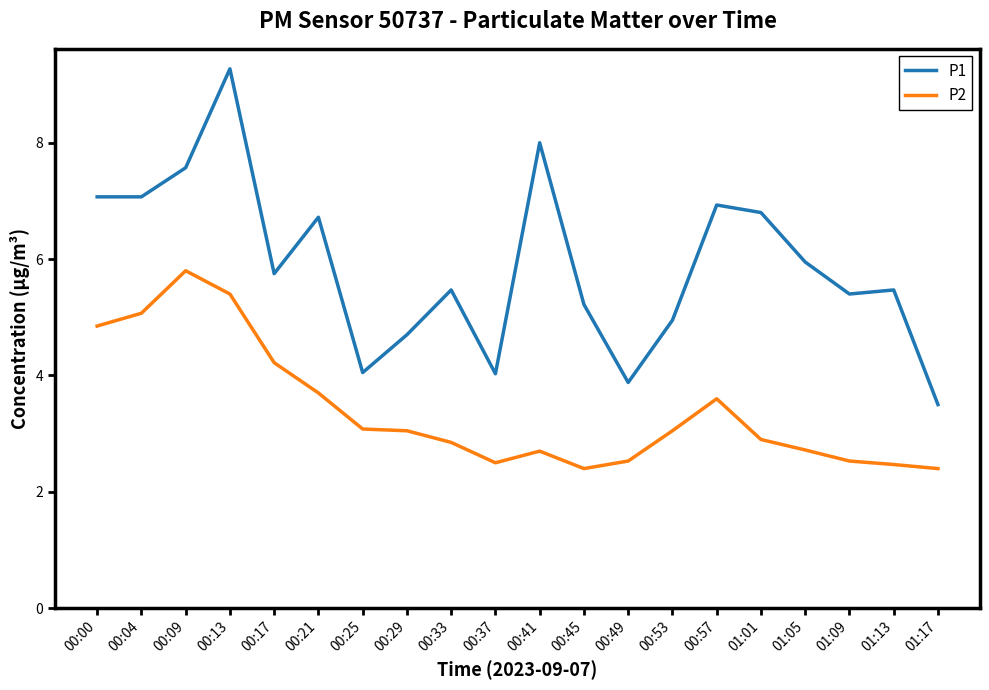

At which label does P2 first exceed 3?

00:00